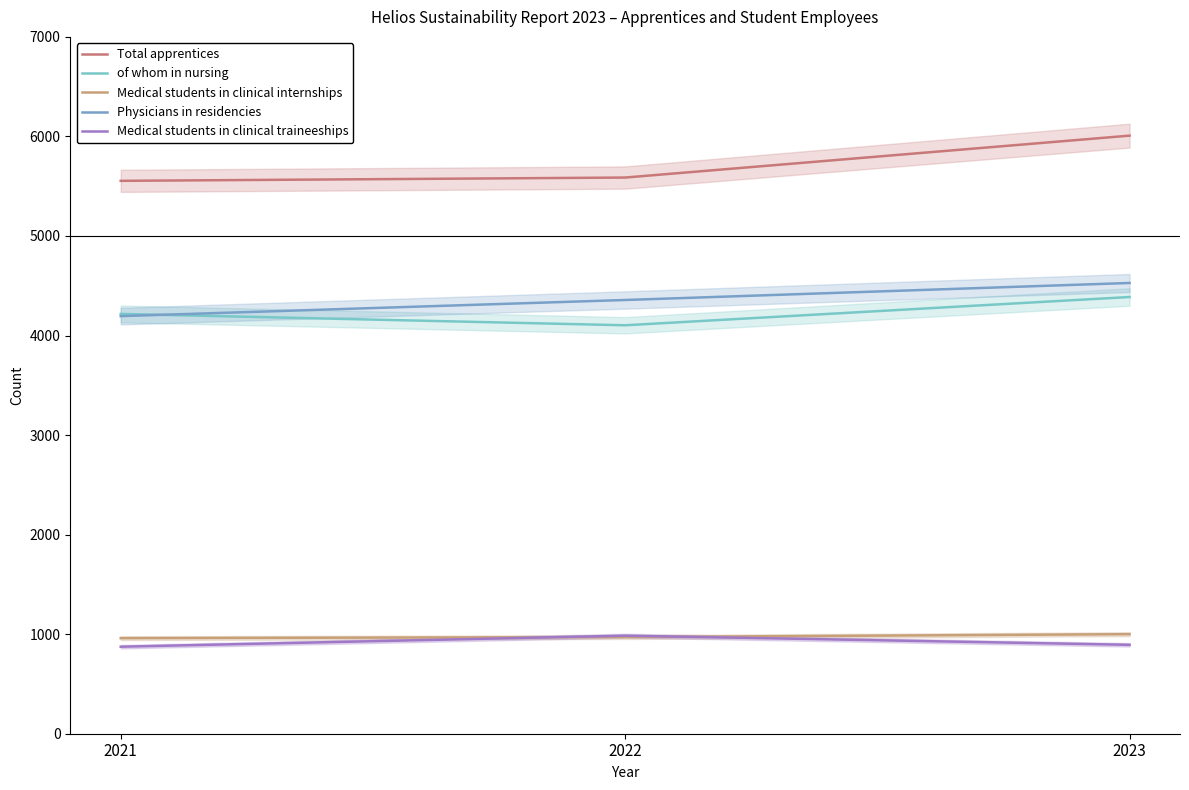

What are all the series names shown in the legend?

Total apprentices, of whom in nursing, Medical students in clinical internships, Physicians in residencies, Medical students in clinical traineeships